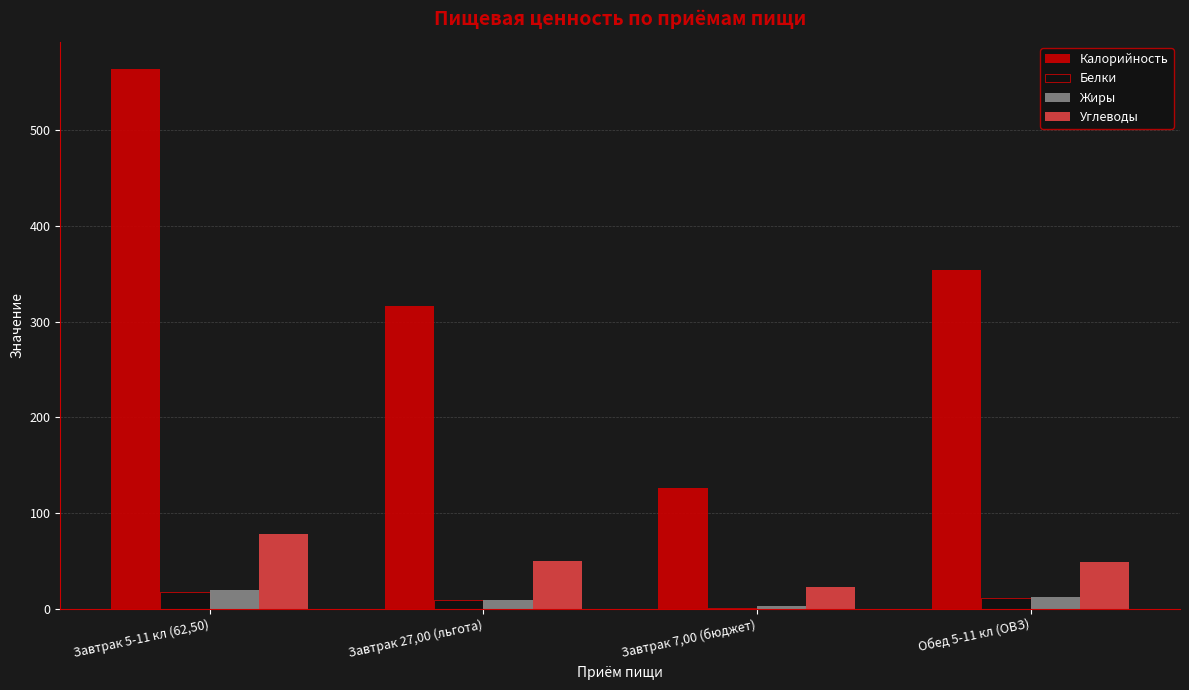

The value of Углеводы at Завтрак 5-11 кл (62,50) is 78. True or false?

True